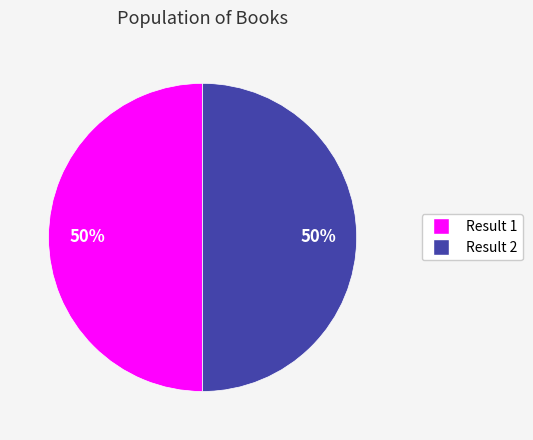

How many segments does this pie chart have?

2